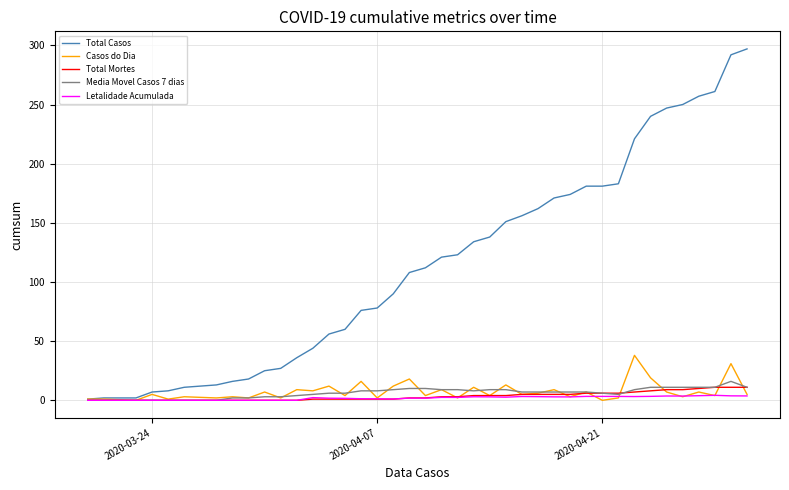

Which series has the largest total across all categories?

Total Casos